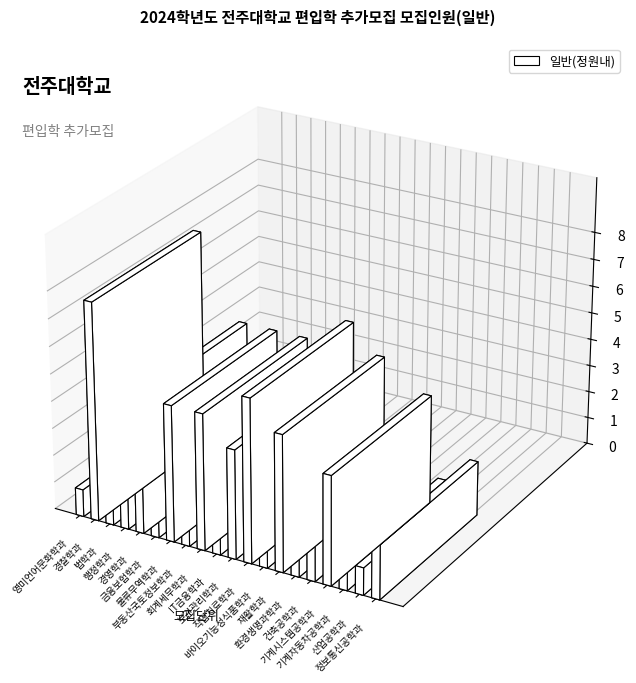

What is the greatest value displayed?

8